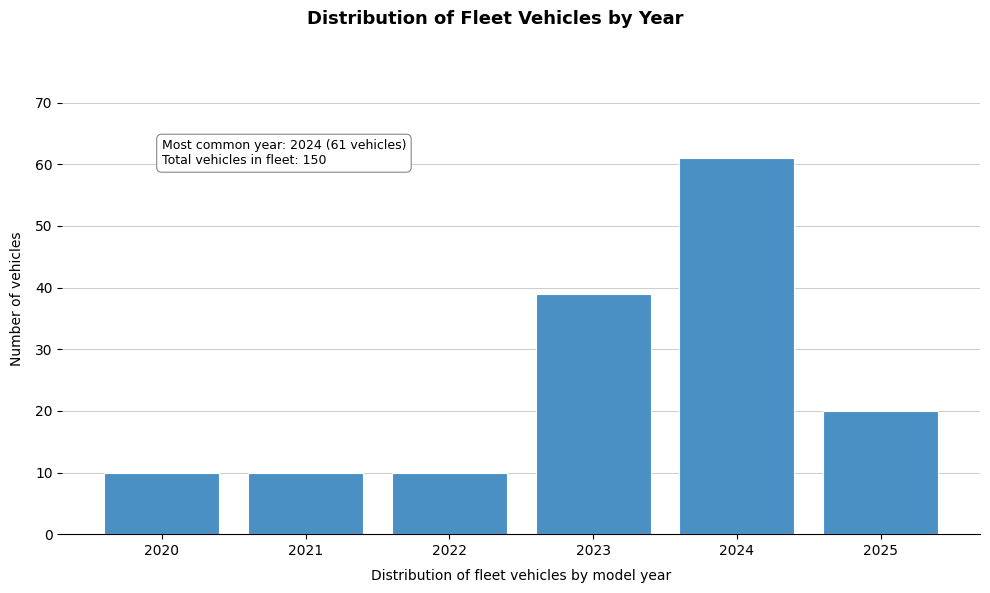

Reading right to left, what are all the values shown in this chart?

2025=20	2024=61	2023=39	2022=10	2021=10	2020=10